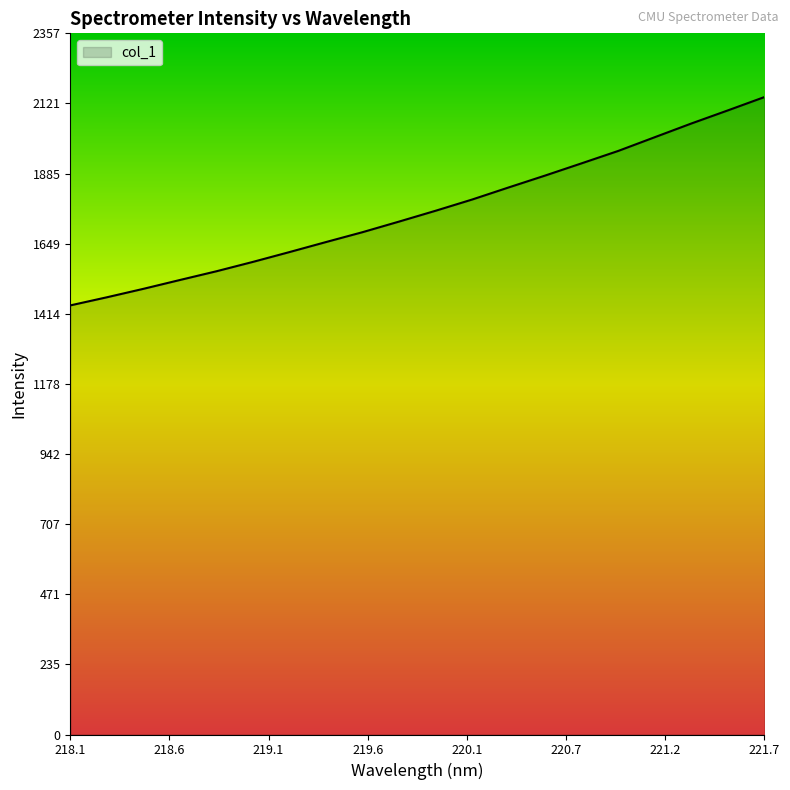

Count the number of categories in the chart.

20